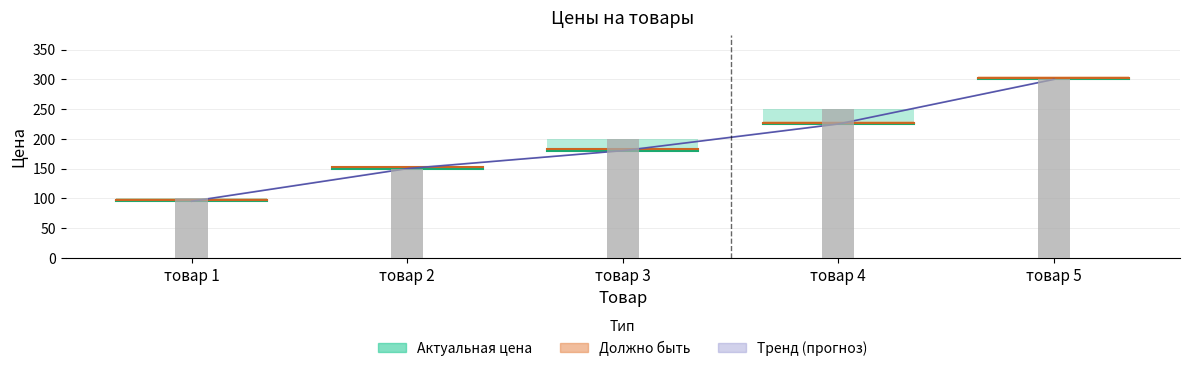

At which category does the chart reach its minimum across all series?

товар 1